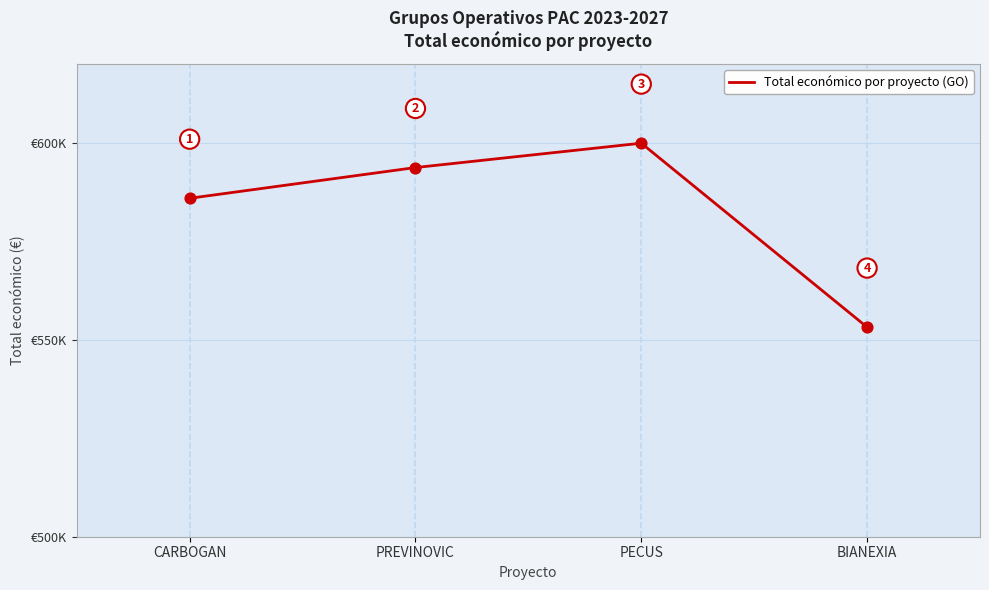

Between BIANEXIA and PECUS, which is larger?

PECUS